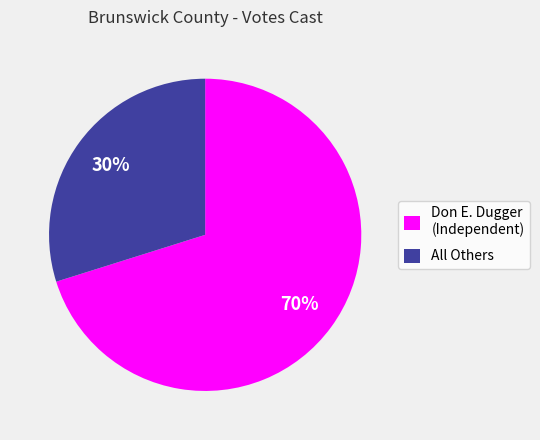

Combined, do Don E. Dugger (Independent) and All Others account for over 50%?

Yes